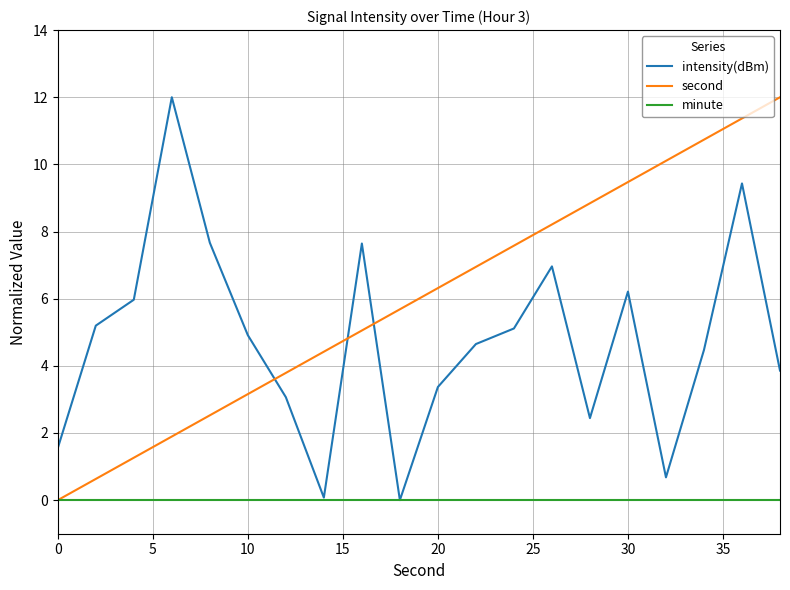

List the series in order of their overall mean, lowest first.

minute, intensity(dBm), second